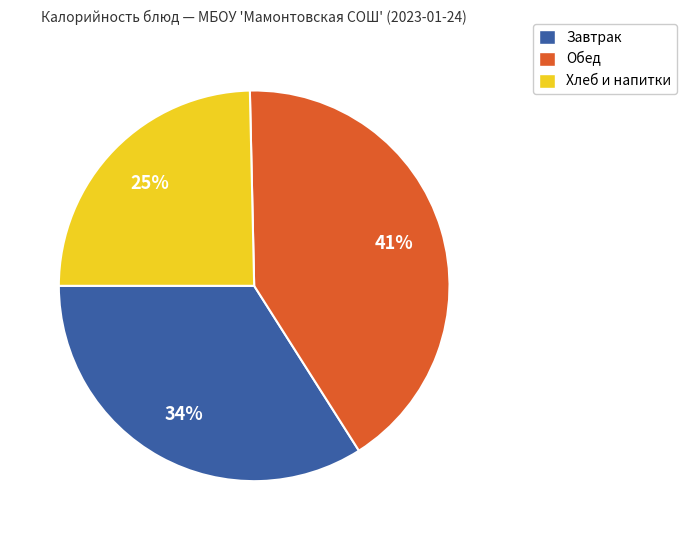

To the nearest percent, what is the average slice percentage?

33%